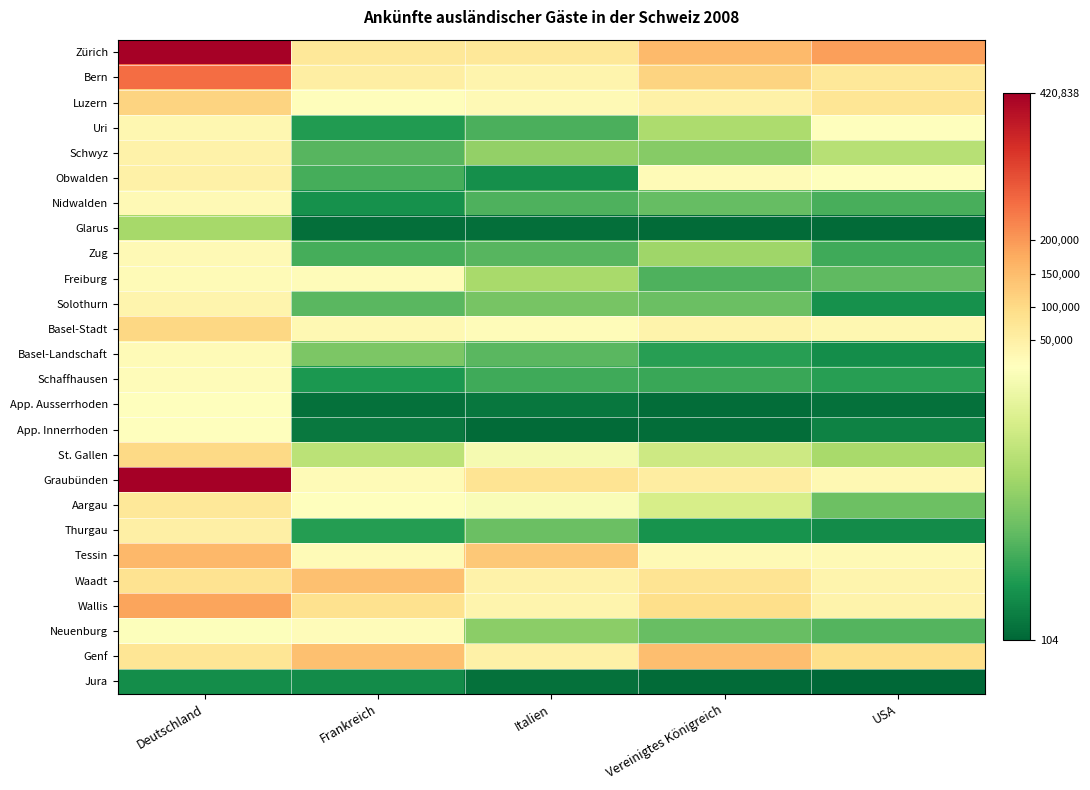

Which category has the highest value across all series?

Deutschland